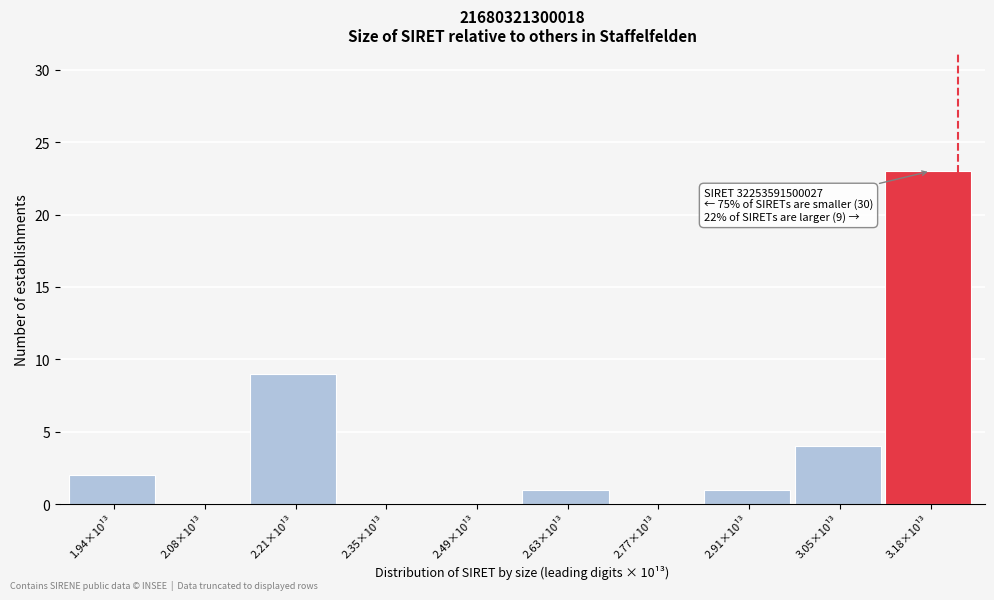

Reading left to right, what are all the values shown in this chart?

1.94×10¹³=2	2.08×10¹³=0	2.21×10¹³=9	2.35×10¹³=0	2.49×10¹³=0	2.63×10¹³=1	2.77×10¹³=0	2.91×10¹³=1	3.05×10¹³=4	3.18×10¹³=23